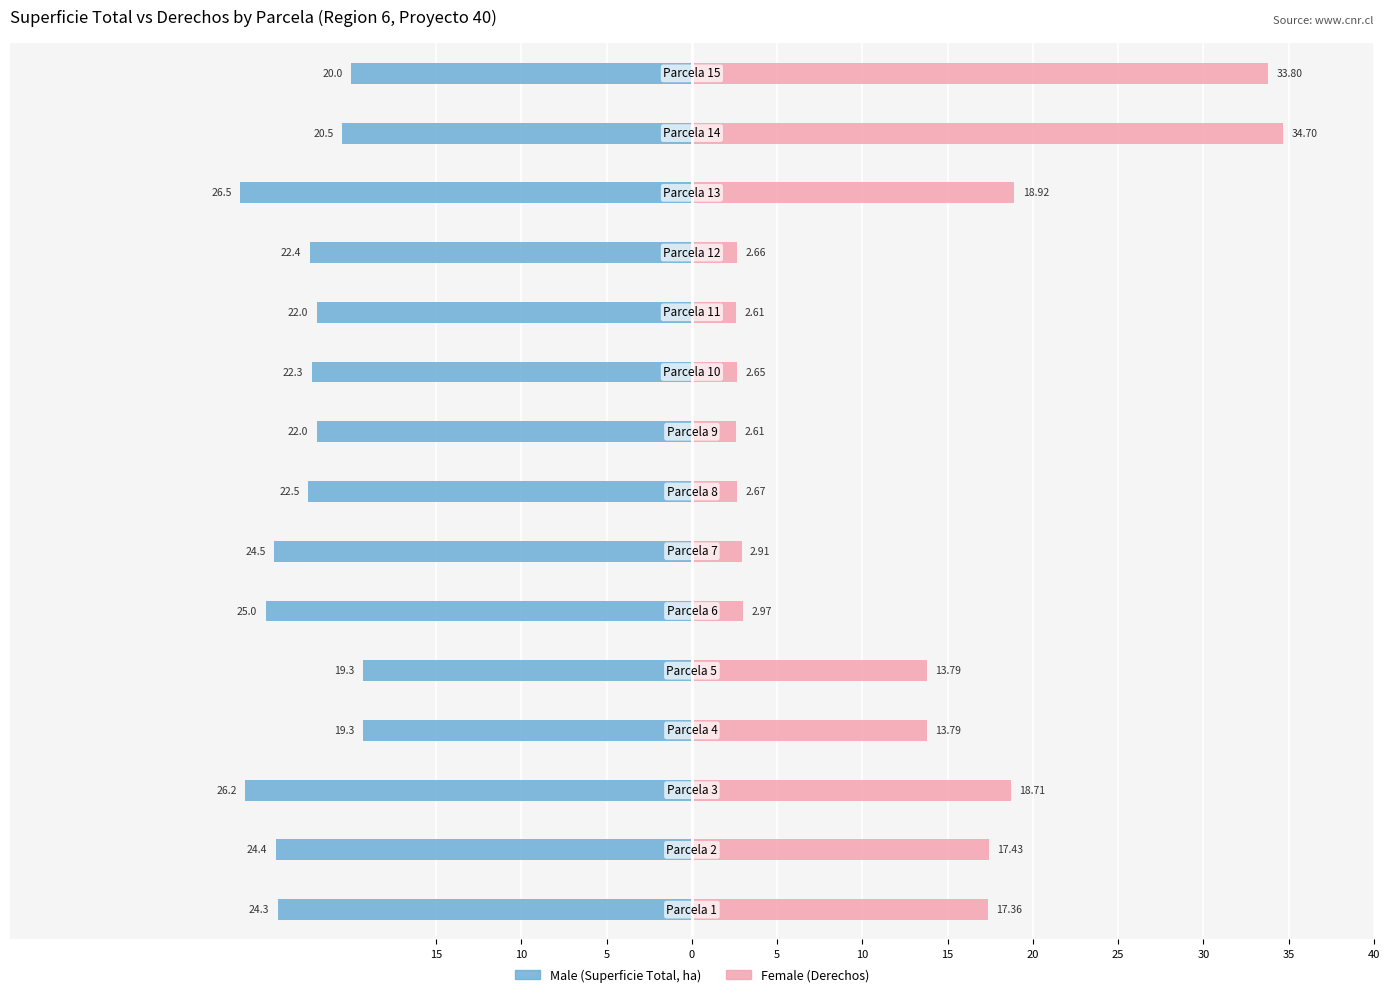

Reading left to right, transcribe all the data shown in this chart.

Male: -24.3	-24.4	-26.2	-19.3	-19.3	-25.0	-24.5	-22.5	-22.0	-22.3	-22.0	-22.4	-26.5	-20.5	-20.0
Female: 17.4	17.4	18.7	13.8	13.8	3.0	2.9	2.7	2.6	2.6	2.6	2.7	18.9	34.7	33.8